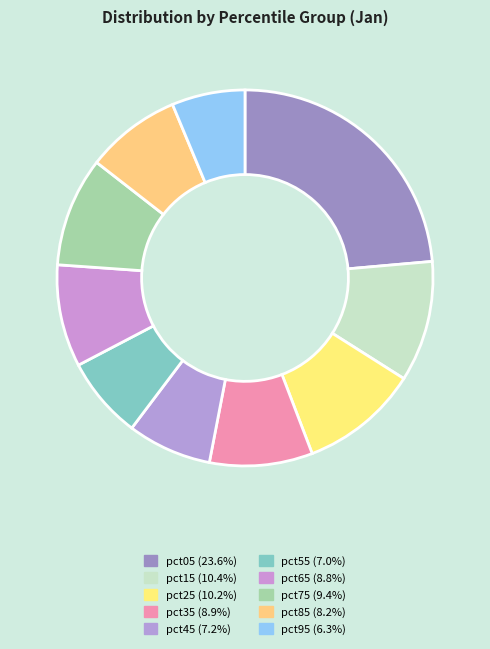

How many slices are in this pie chart?

10